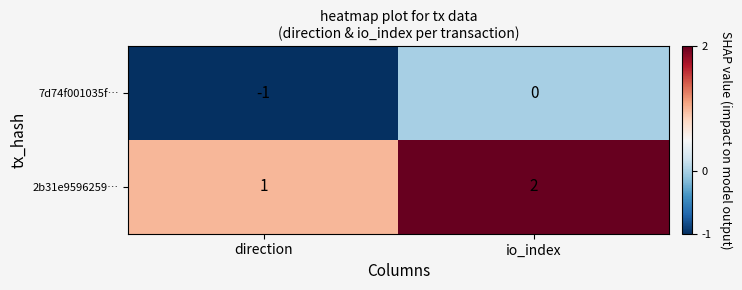

What is the spread (max minus min) of values at direction?

2